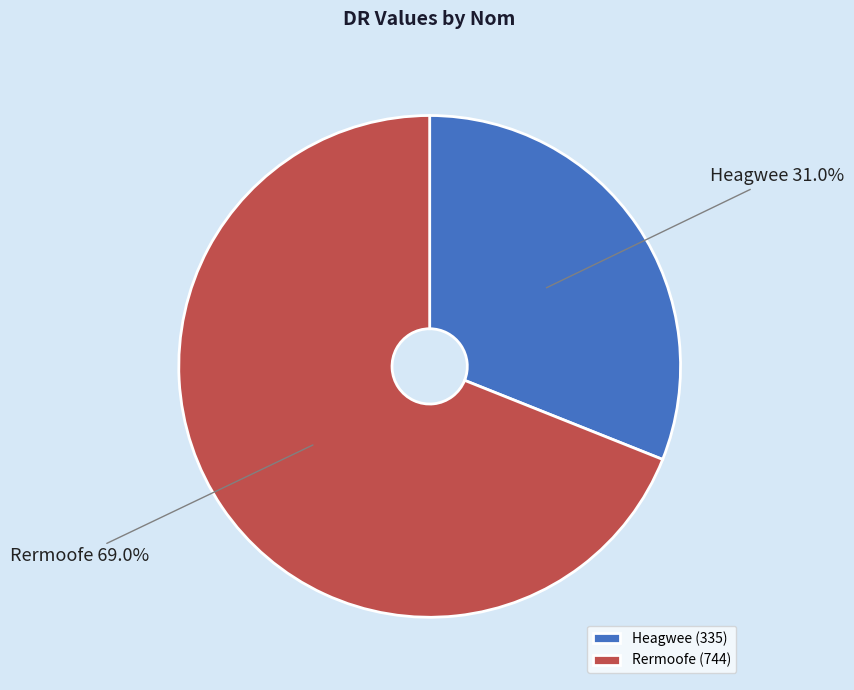

Is it true that Heagwee is 41% of the pie?

False